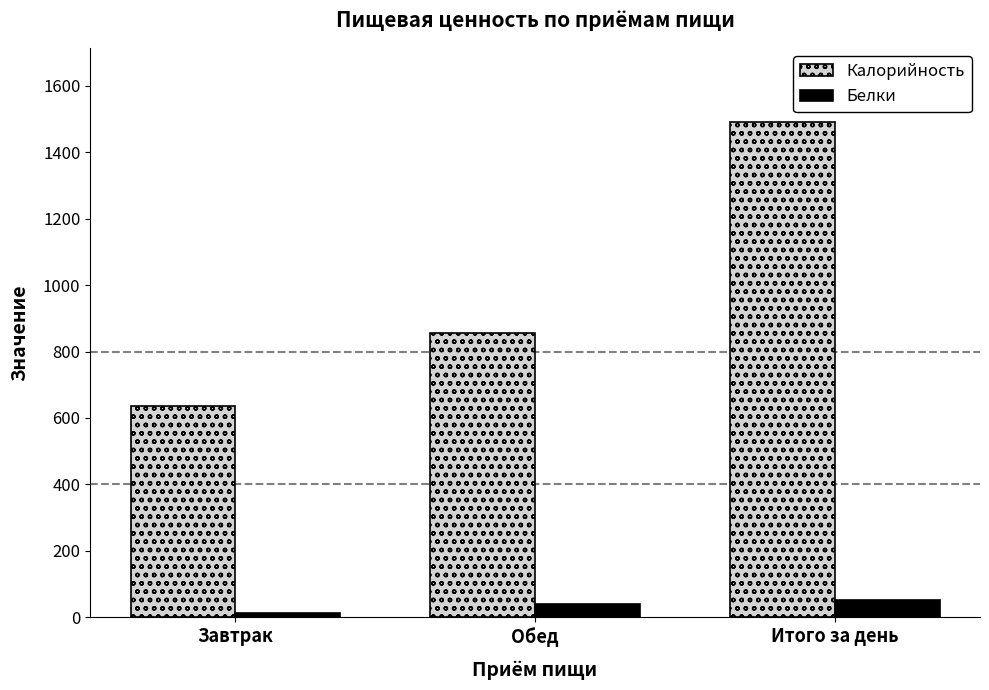

Does the chart contain stacked bars?

No